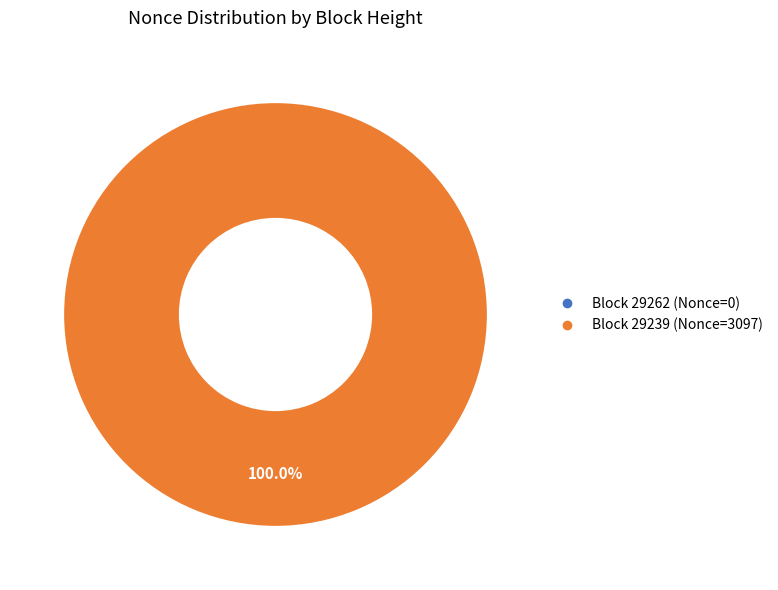

What is the smallest slice in the pie chart?

29262